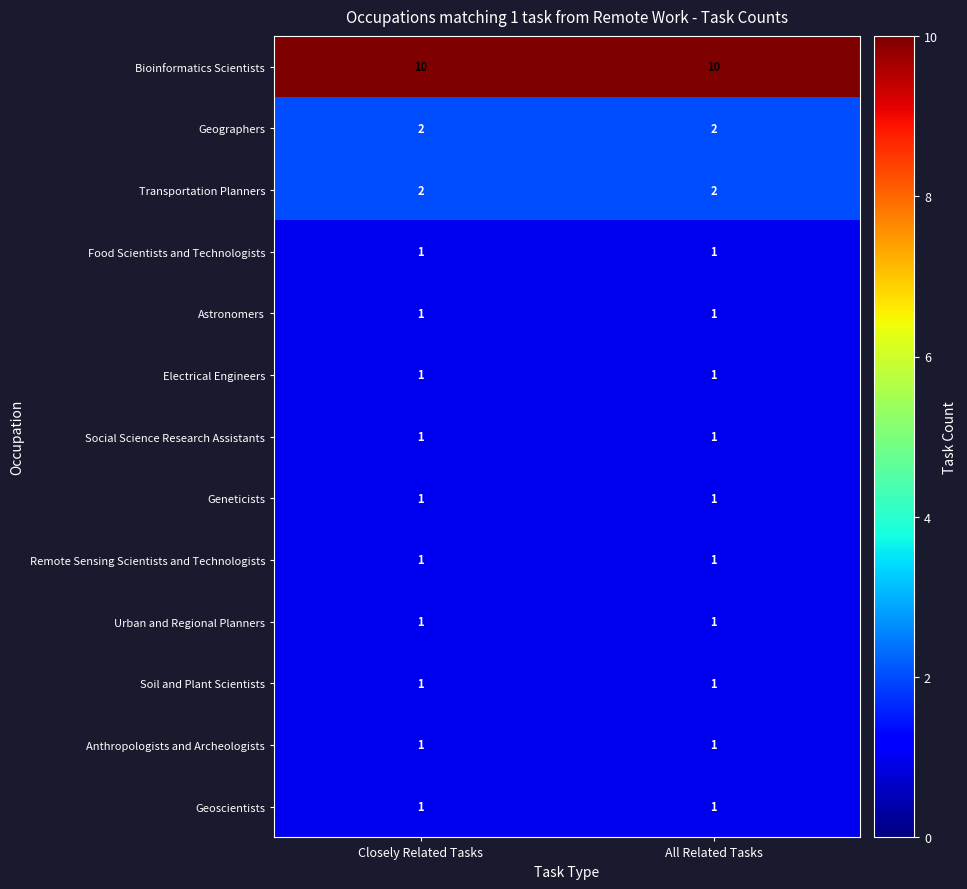

At how many categories does at least one series exceed 2?

2